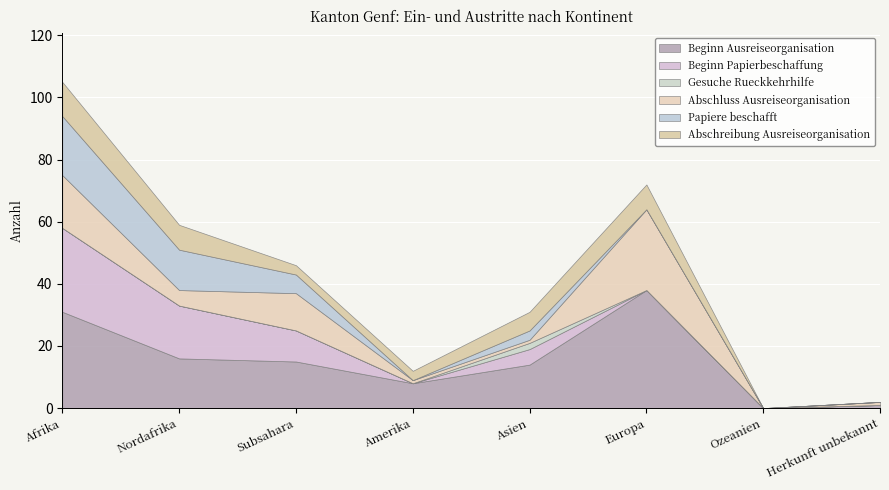

How many data points in Beginn Papierbeschaffung are less than 5?

4